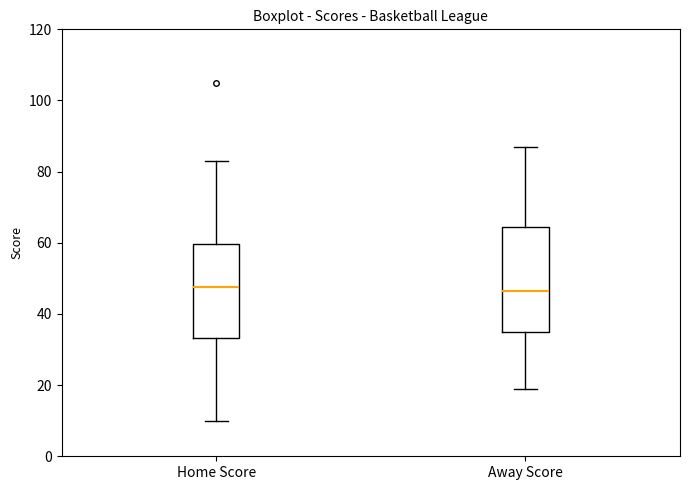

Where does the upper whisker of the box for Home Score end on the y-axis? The values are not printed on the chart, so give them approximately, as read against the axis.

84